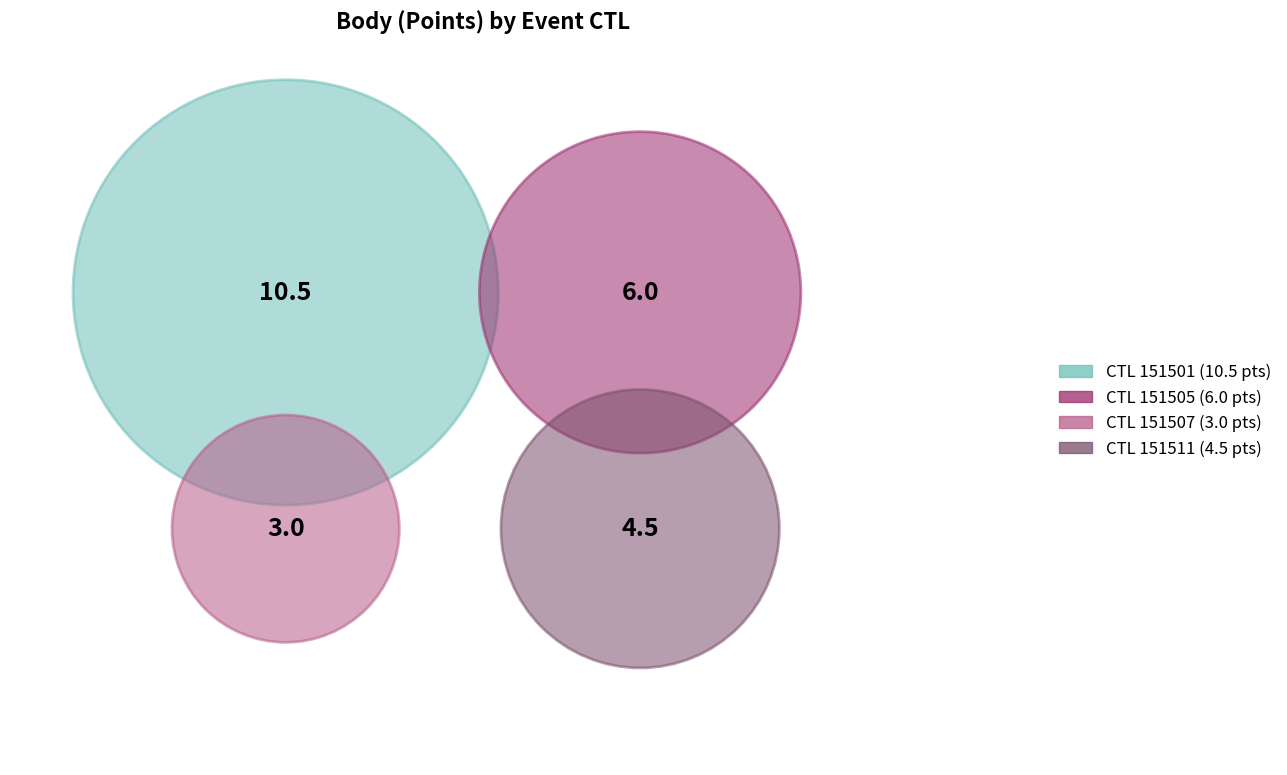

Rank the categories by value from highest to lowest.

151501, 151505, 151511, 151507